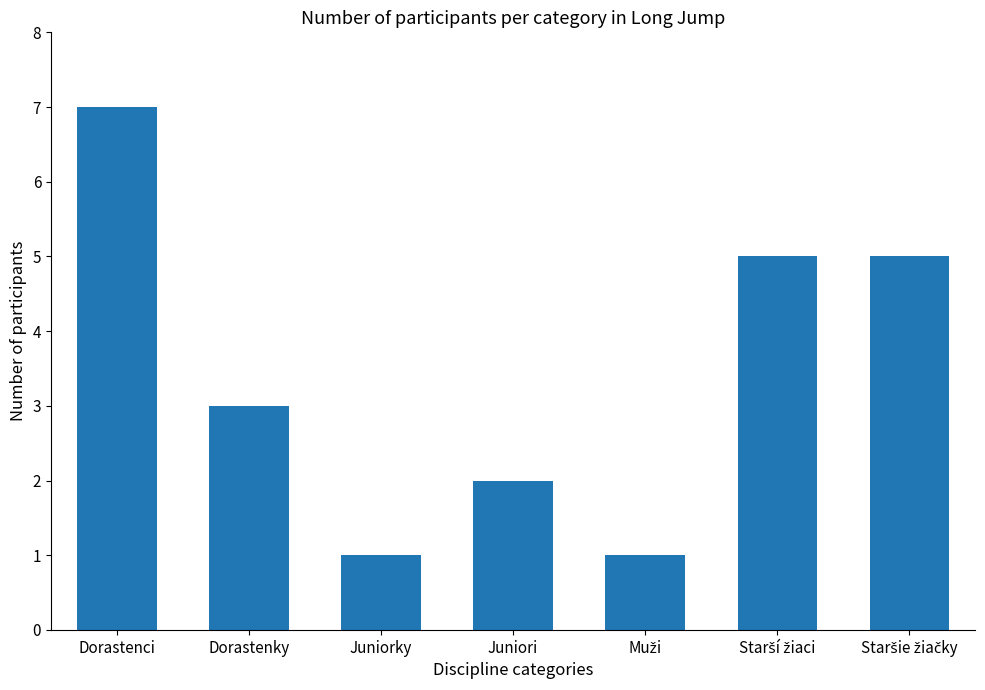

Reading right to left, list all the values displayed in this chart.

5	5	1	2	1	3	7